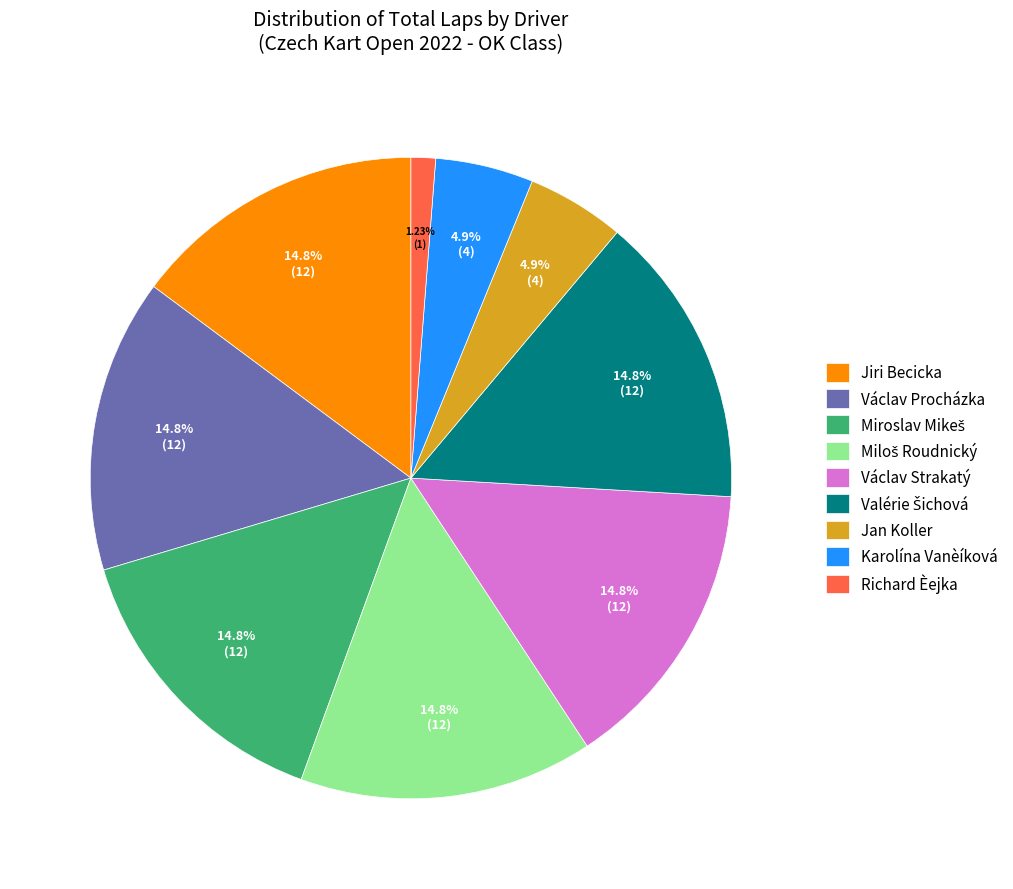

Which has a higher value, Jiri Becicka or Karolína Vanèíková?

Jiri Becicka